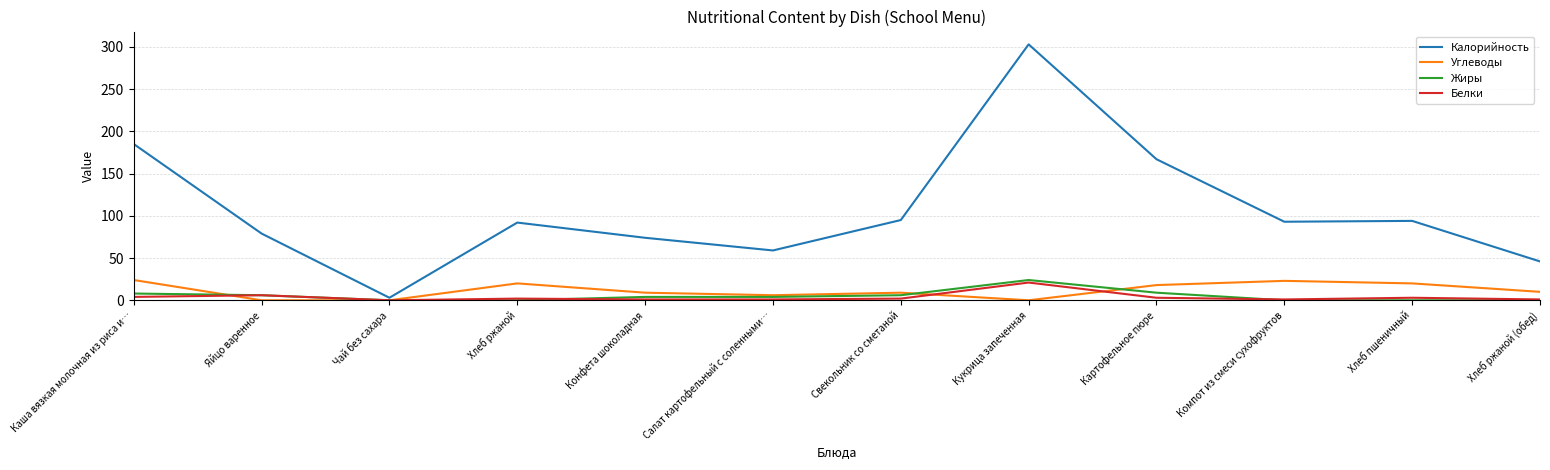

What is the total value across all series at Картофельное пюре?

197